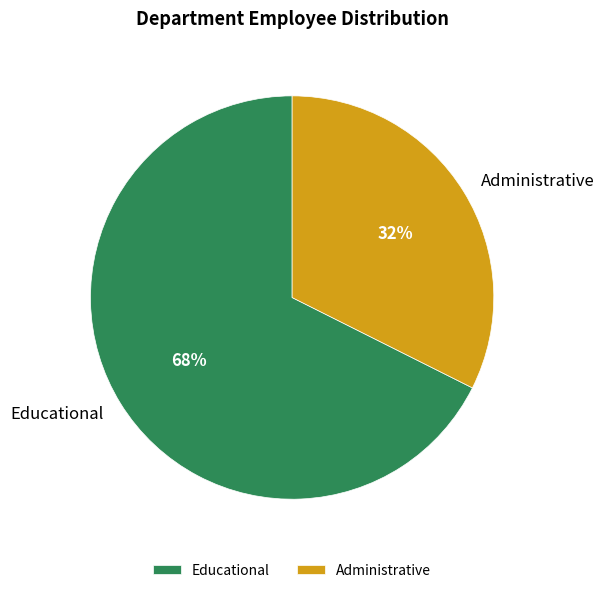

To the nearest percent, what is the average slice percentage?

50%